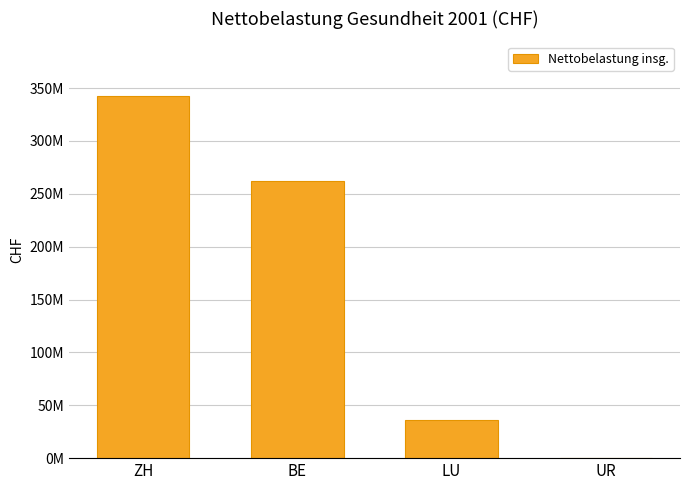

List the labels in order of value, smallest first.

UR, LU, BE, ZH